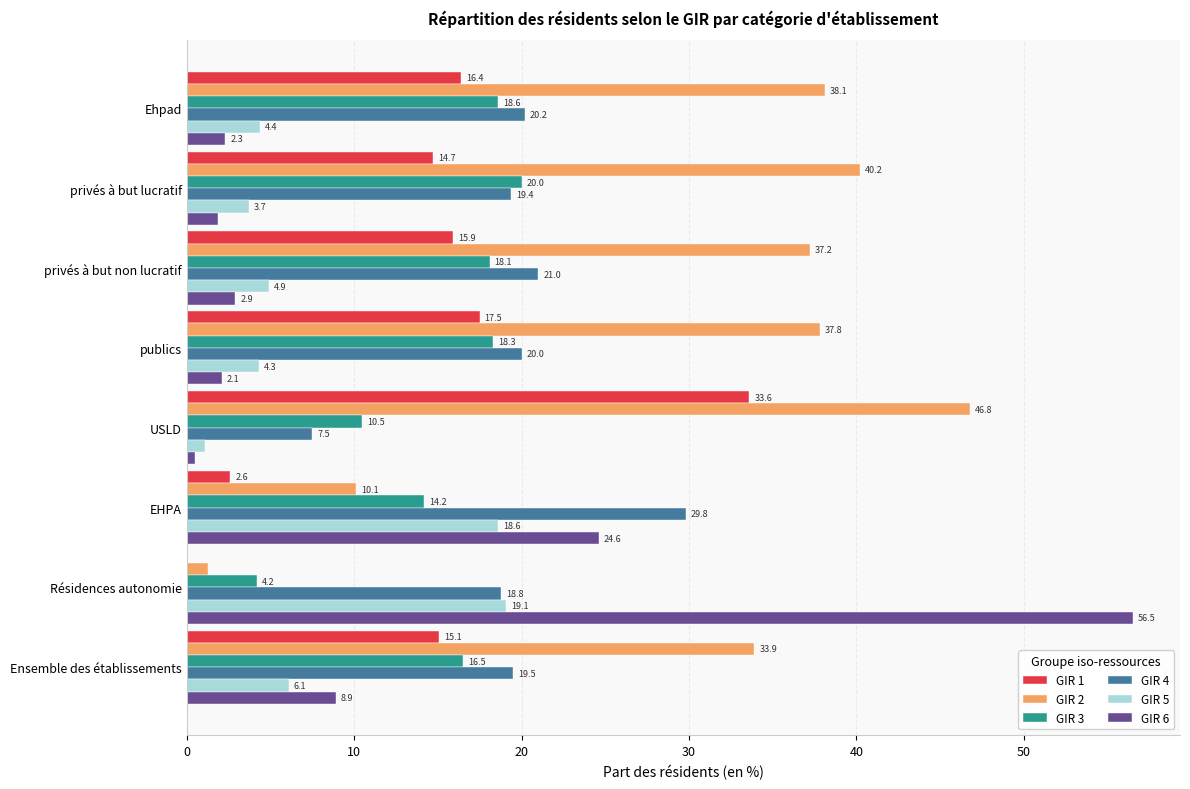

Which category has the highest value across all series?

Résidences autonomie